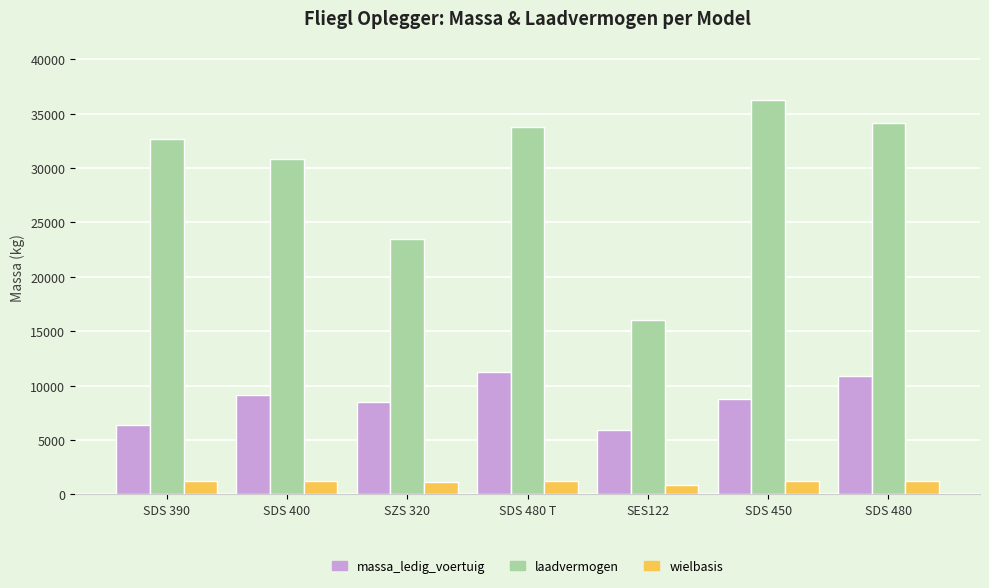

What is the label of the 4th bar from the left?

SDS 480 T